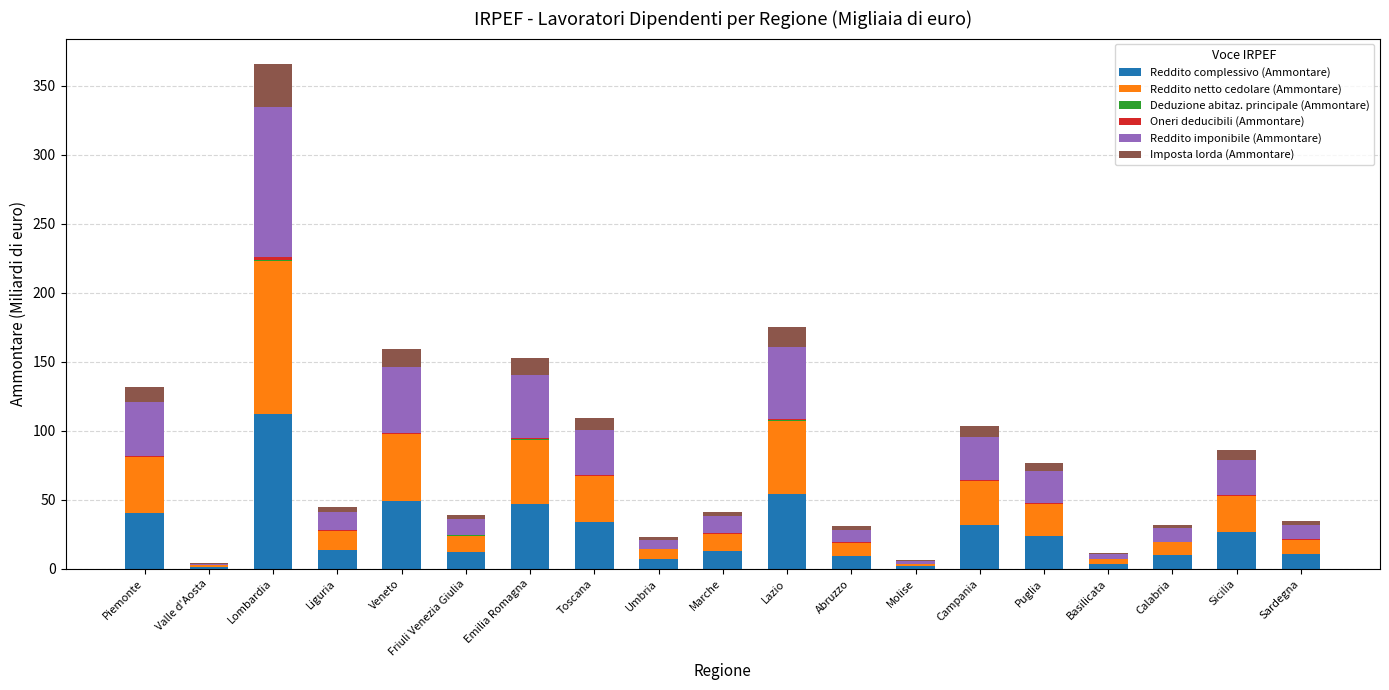

At which category is the sum across all series the highest?

Lombardia